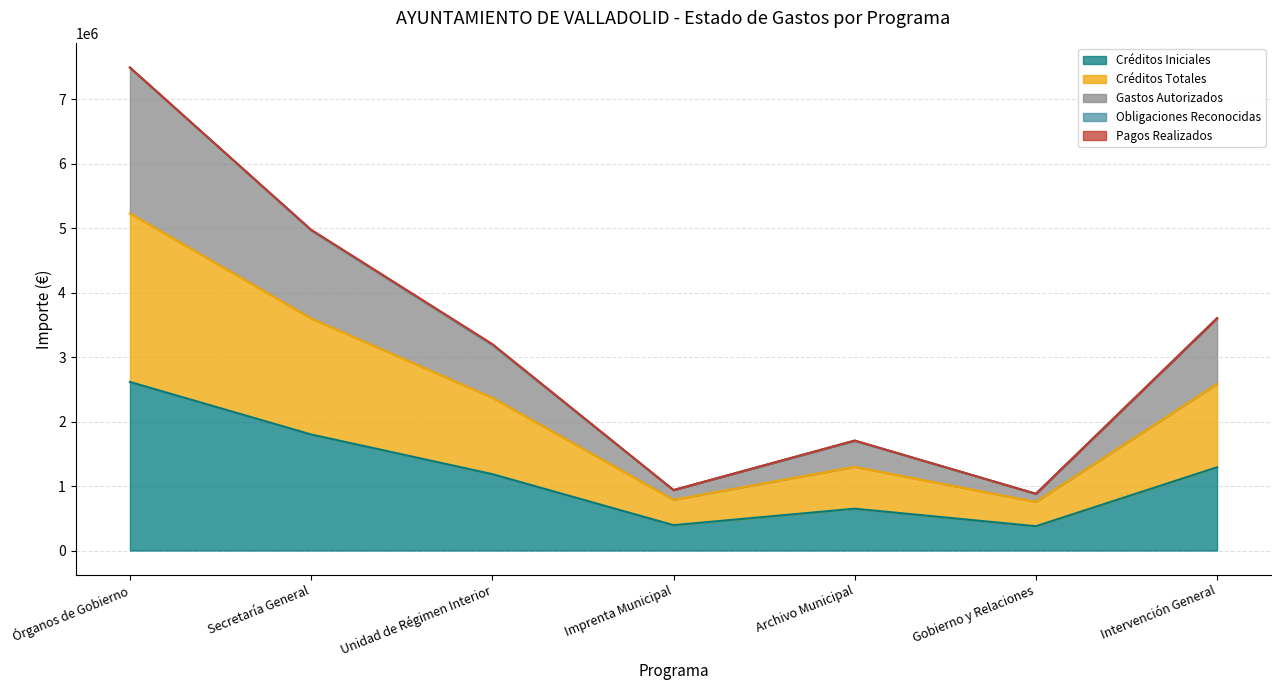

What is the sum of the Créditos Totales values at Archivo Municipal and Imprenta Municipal?

2084310.0